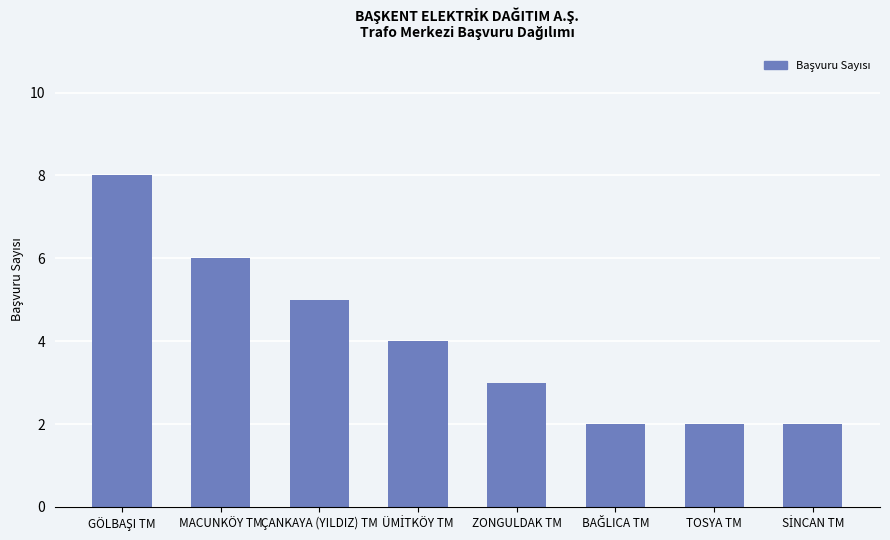

What is the ratio of the value at TOSYA TM to the value at ZONGULDAK TM?

0.7